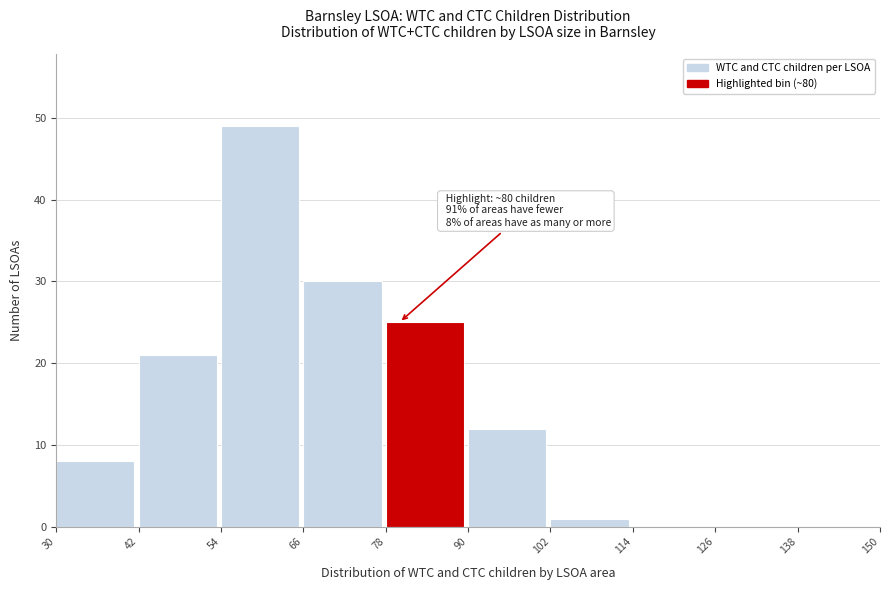

Over which range of the x-axis is the bar tallest?

54 to 66